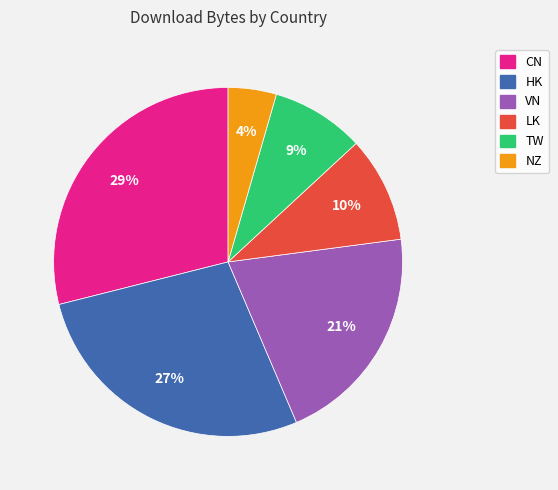

Count the number of slices in the pie.

6